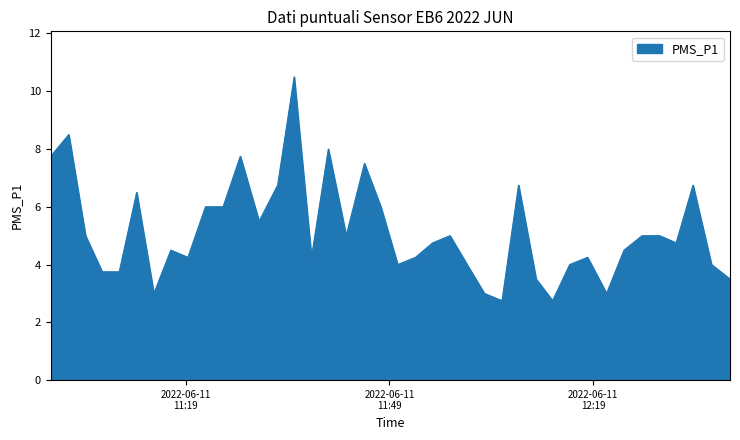

What is the smallest value displayed?

2.8